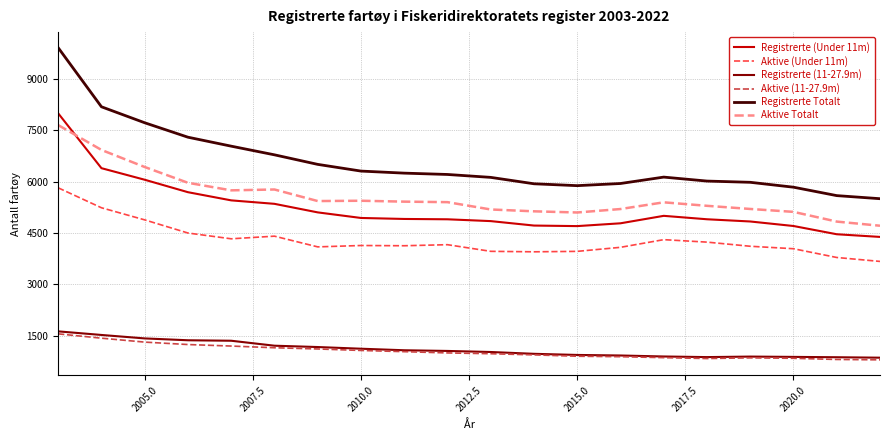

Which series has the widest spread of values?

Registrerte Totalt